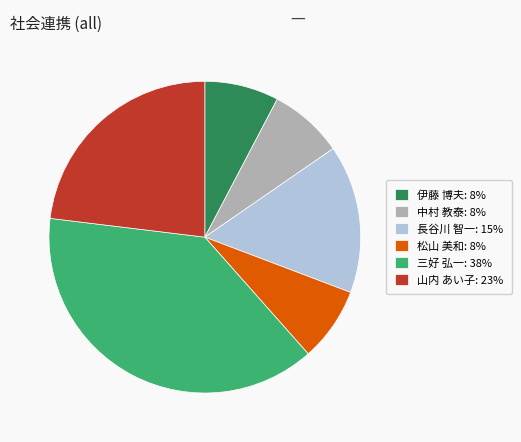

Which category has the biggest portion of the pie?

三好 弘一